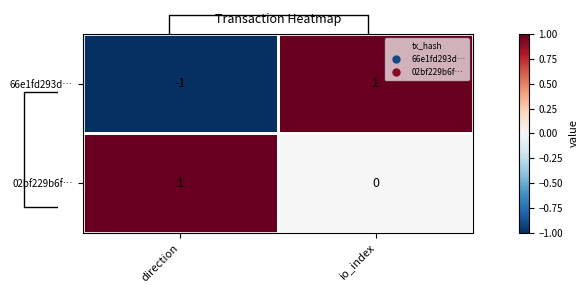

List the series in order of their peak value, lowest first.

66e1fd293d…, 02bf229b6f…